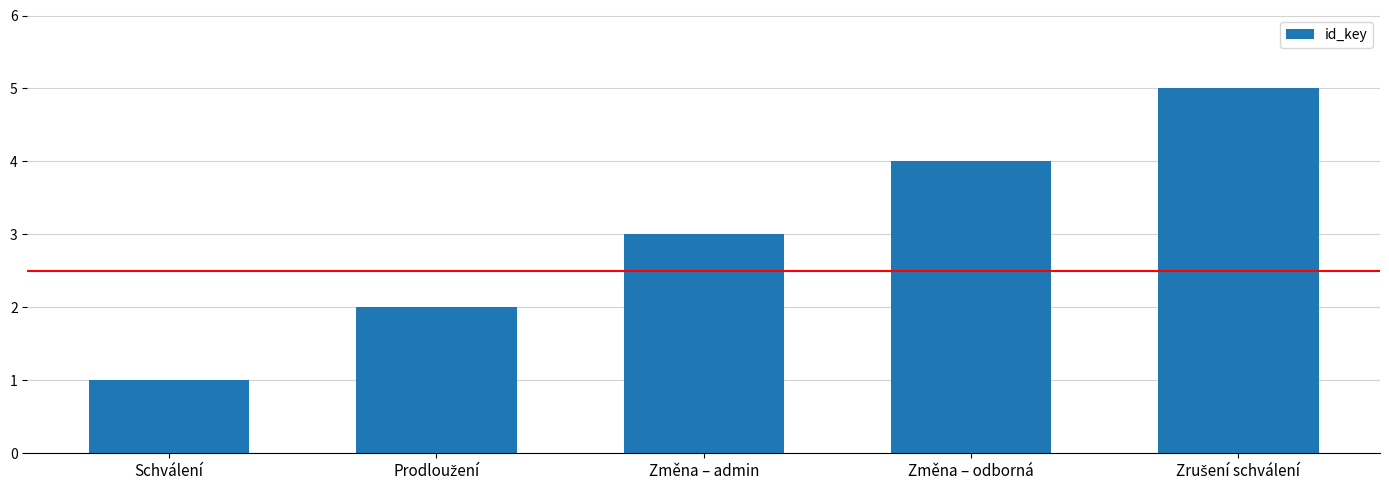

What is the difference between the maximum and minimum values?

4